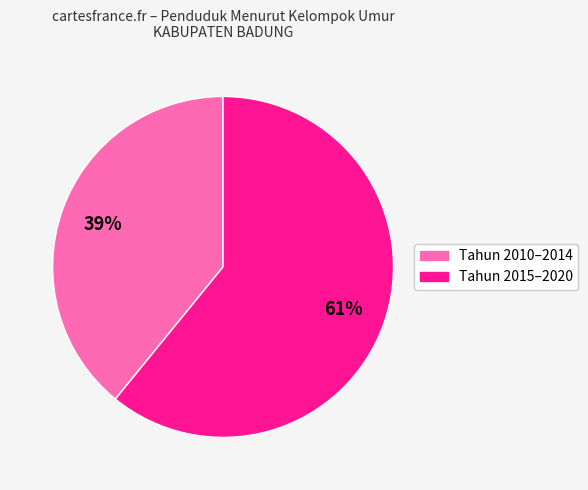

To the nearest percent, what is the average slice percentage?

50%